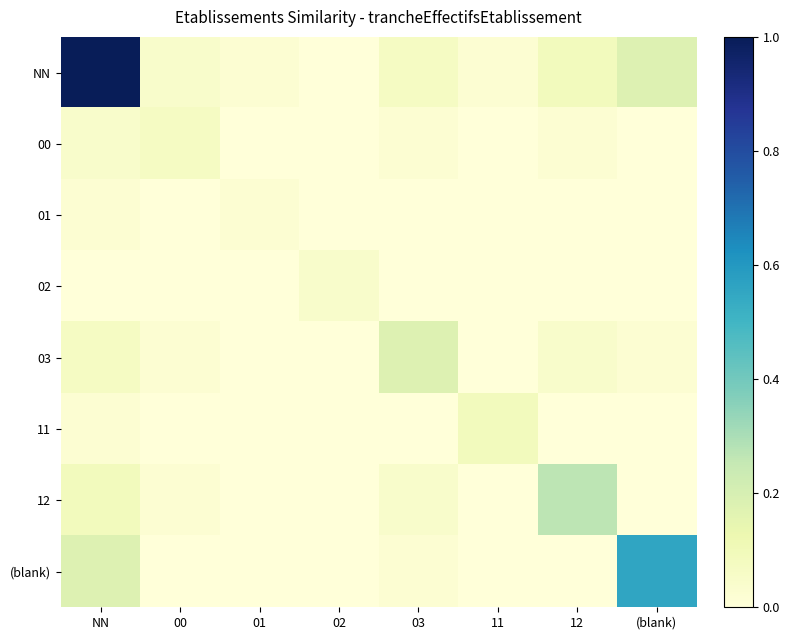

At how many categories does at least one series exceed 0?

8